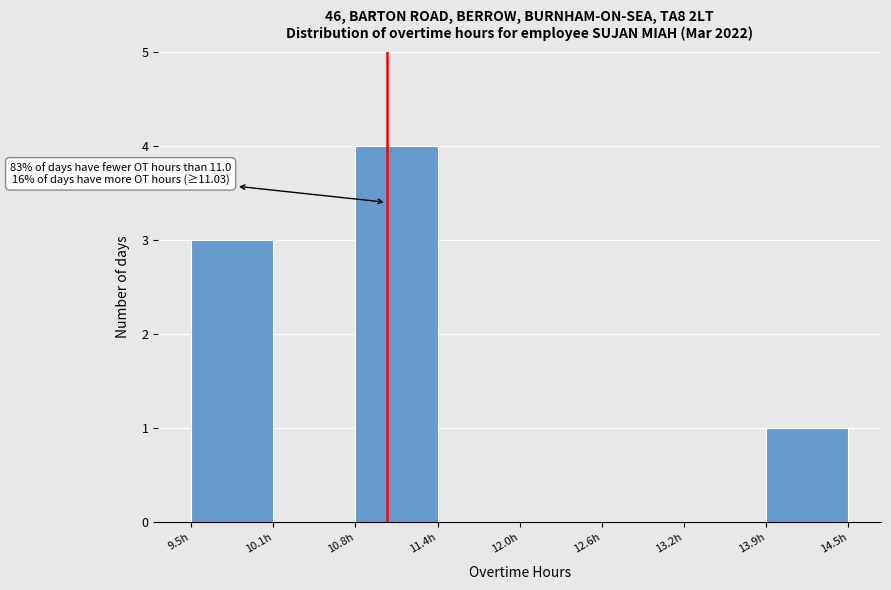

Which range on the x-axis has the tallest bar?

10.8 to 11.4